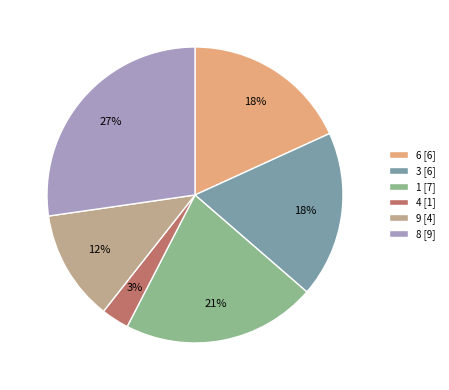

Is there a majority slice in this chart?

No